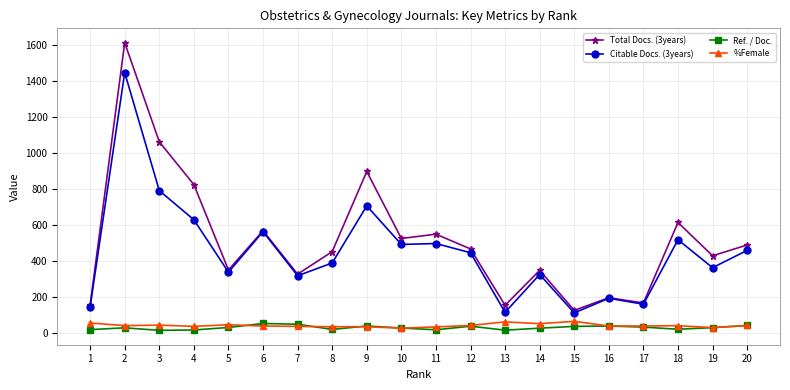

True or false: Citable Docs. (3years) has a value of 2216 at 2.

False